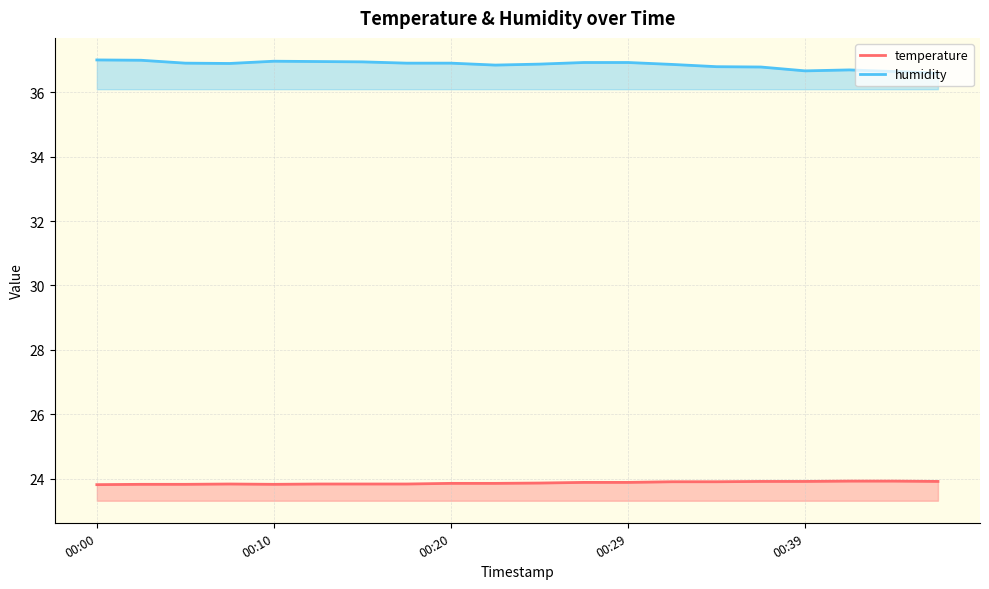

Which series has the largest total across all categories?

humidity